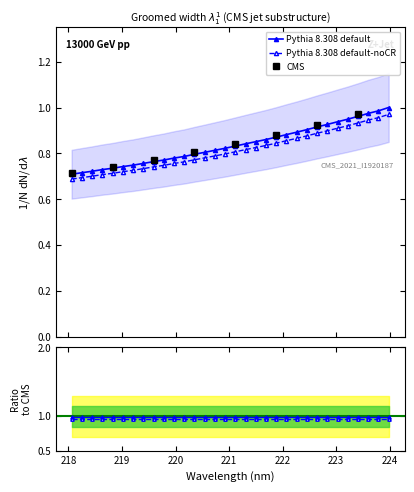

How many data points does each series have?

32